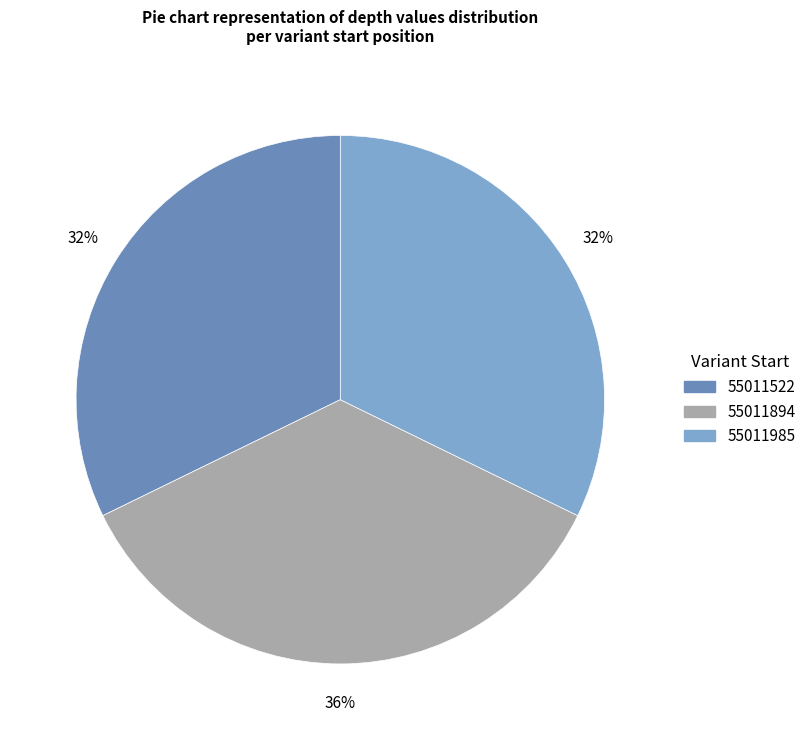

Between 55011894 and 55011985, which is larger?

55011894